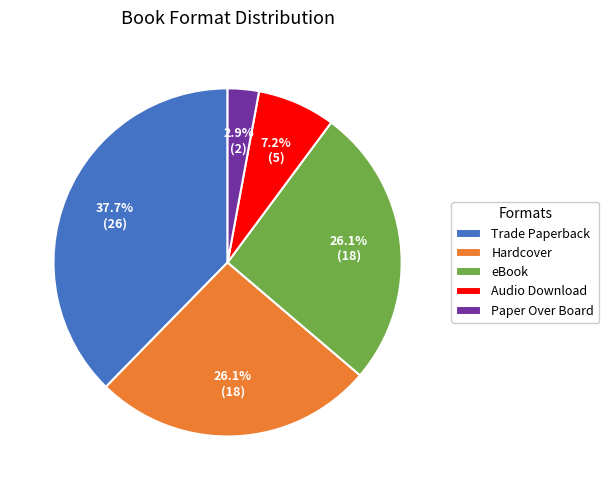

Is there any slice that represents more than half of the pie?

No